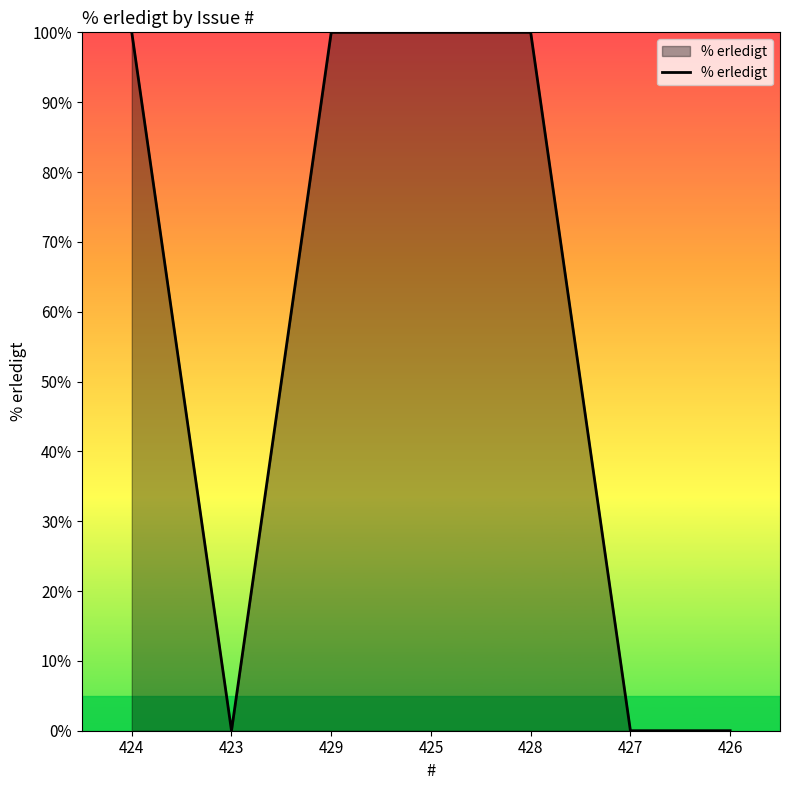

What is the change in value from 424 to 423?

-100